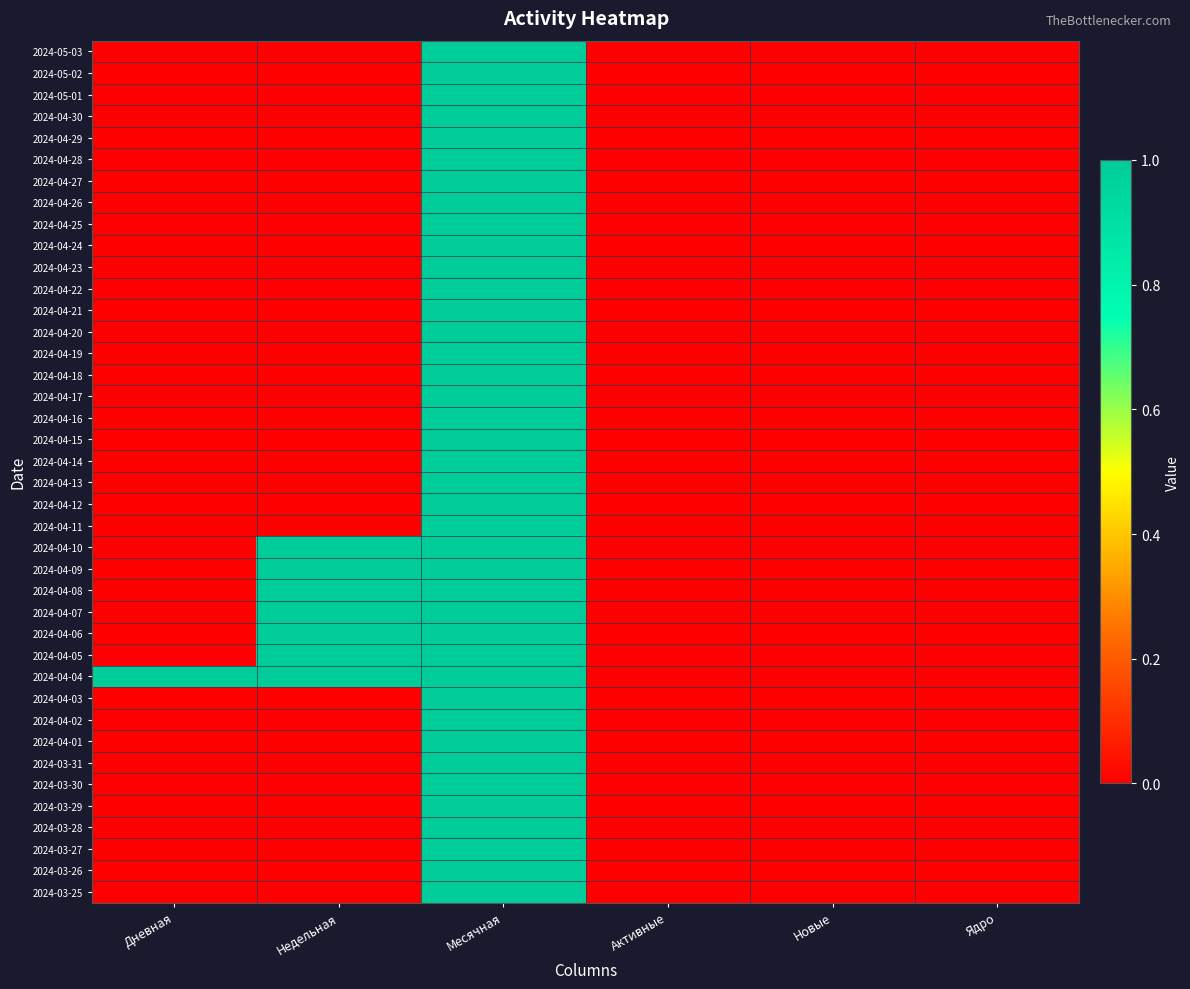

At Активные, list the series in order from largest to smallest.

2024-05-03, 2024-05-02, 2024-05-01, 2024-04-30, 2024-04-29, 2024-04-28, 2024-04-27, 2024-04-26, 2024-04-25, 2024-04-24, 2024-04-23, 2024-04-22, 2024-04-21, 2024-04-20, 2024-04-19, 2024-04-18, 2024-04-17, 2024-04-16, 2024-04-15, 2024-04-14, 2024-04-13, 2024-04-12, 2024-04-11, 2024-04-10, 2024-04-09, 2024-04-08, 2024-04-07, 2024-04-06, 2024-04-05, 2024-04-04, 2024-04-03, 2024-04-02, 2024-04-01, 2024-03-31, 2024-03-30, 2024-03-29, 2024-03-28, 2024-03-27, 2024-03-26, 2024-03-25